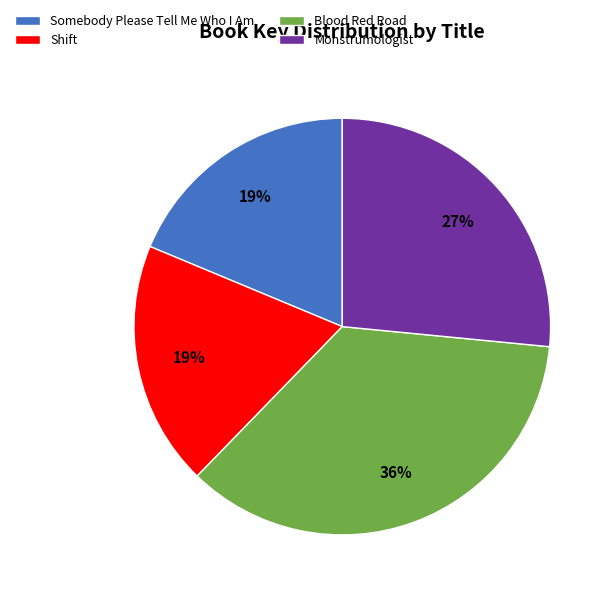

True or false: Somebody Please Tell Me Who I Am accounts for 29% of the total.

False